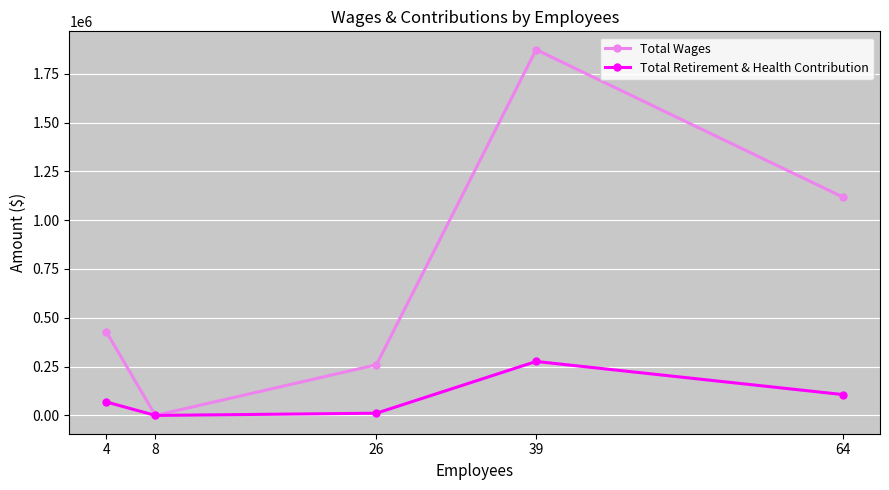

In Total Retirement & Health Contribution, how many points are higher than both neighbors (excluding endpoints)?

1